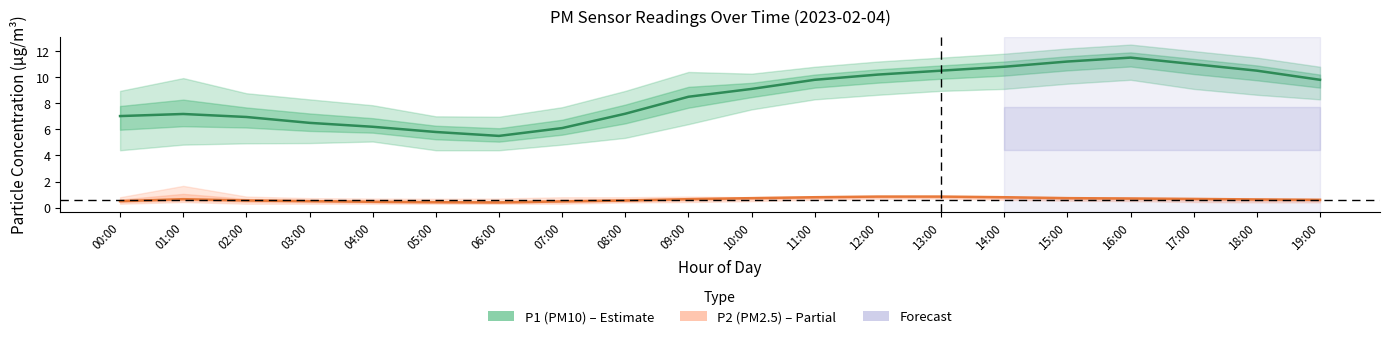

The P1 (PM10) series shows 3.4 at 11:00. True or false?

False